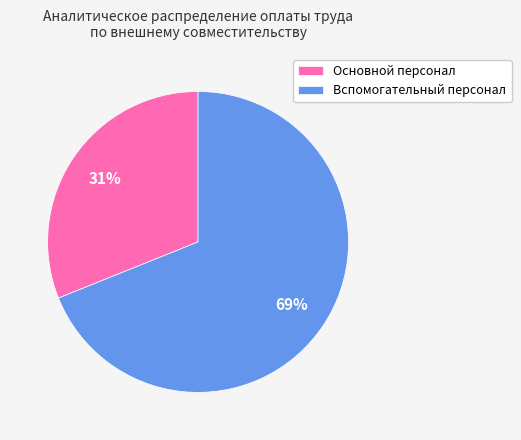

Is there any slice that represents more than half of the pie?

Yes